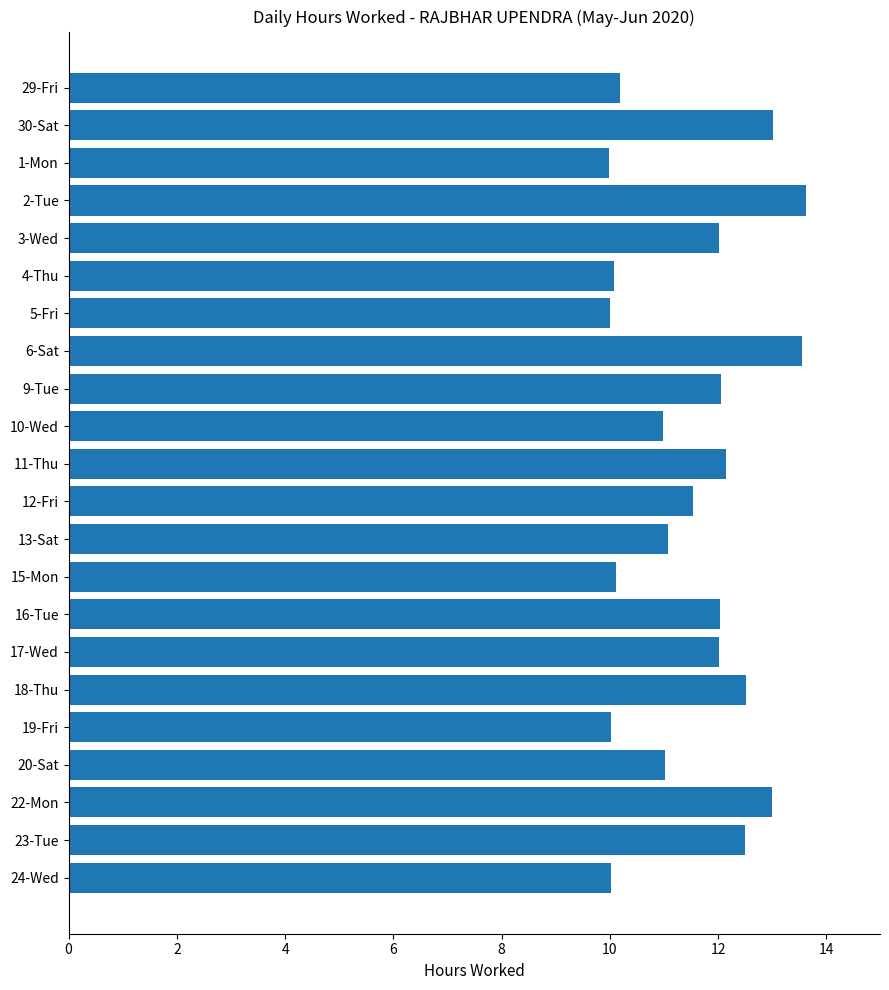

What is the average value?

11.5